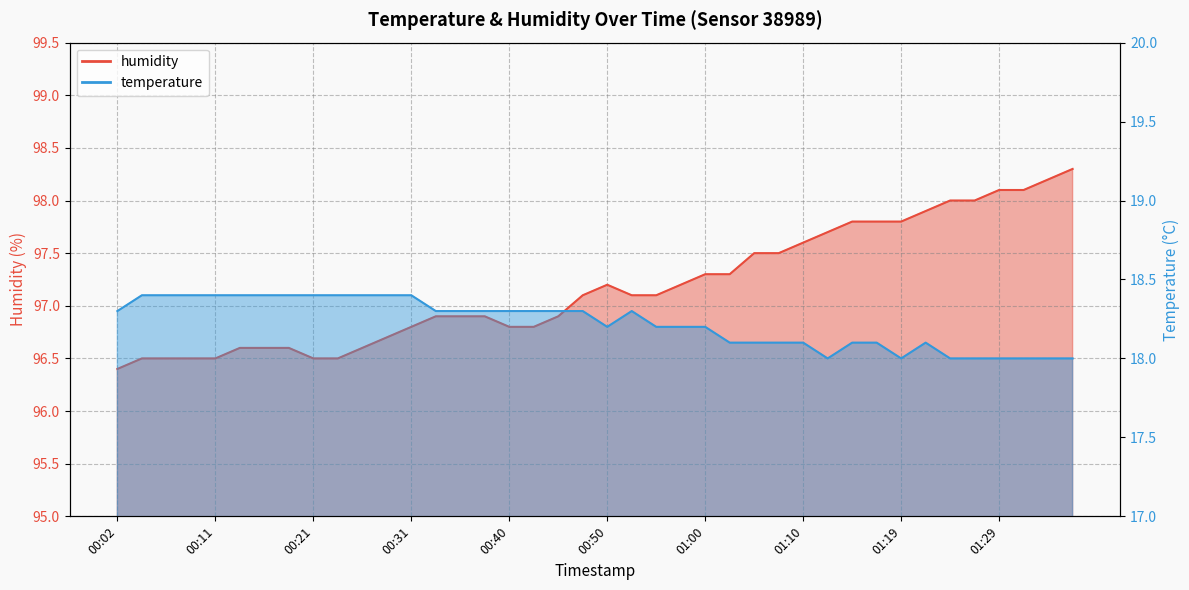

At how many categories does at least one series exceed 25?

40